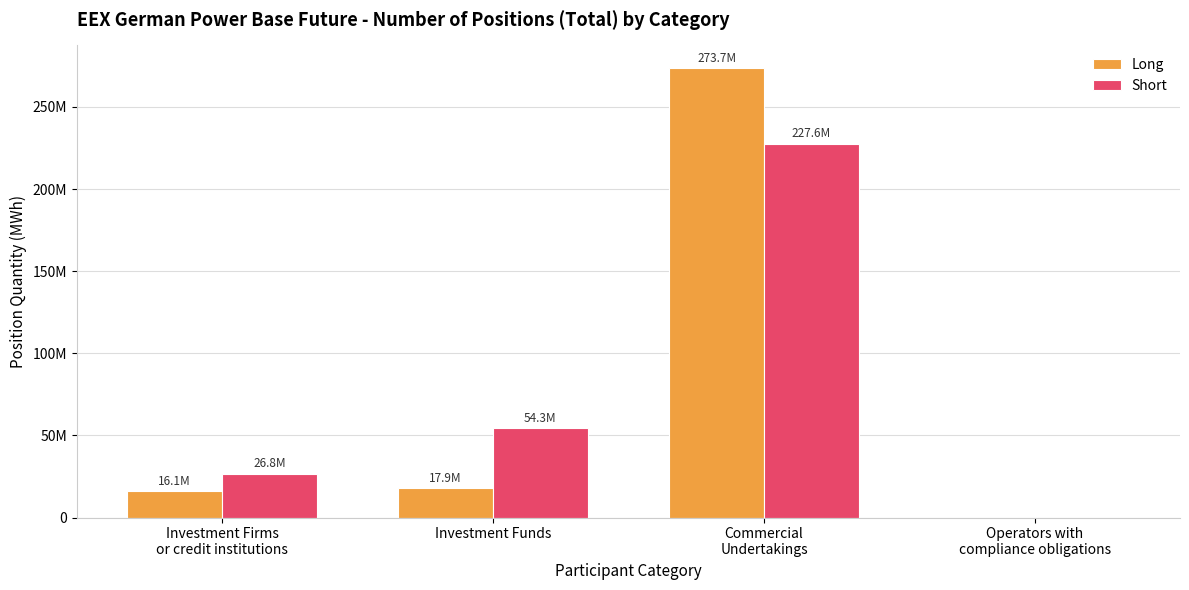

What position from the left is Investment Funds?

2